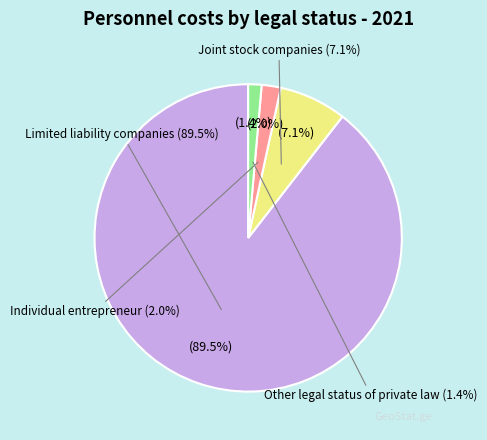

Rank the categories by value from highest to lowest.

Limited liability companies, Joint stock companies, Individual entrepreneur, Other legal status of private law